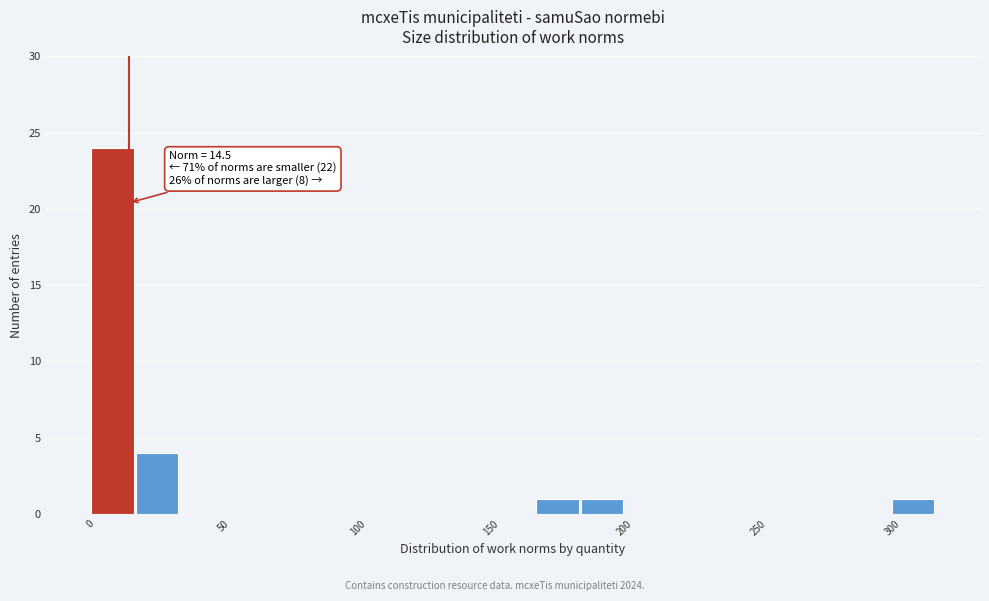

Around what value on the x-axis is the tallest bar? Give the approximate position of its centre, as read against the axis.

10